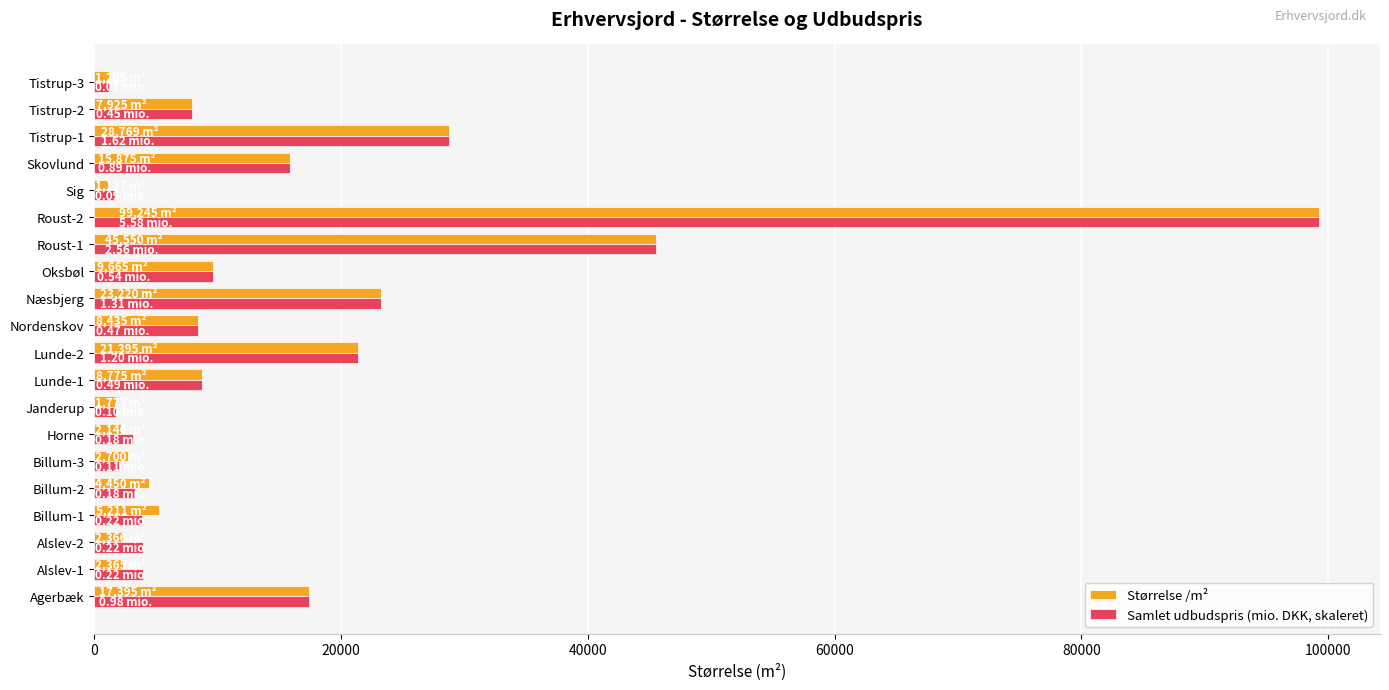

What is the maximum value shown in the chart?

99245.0